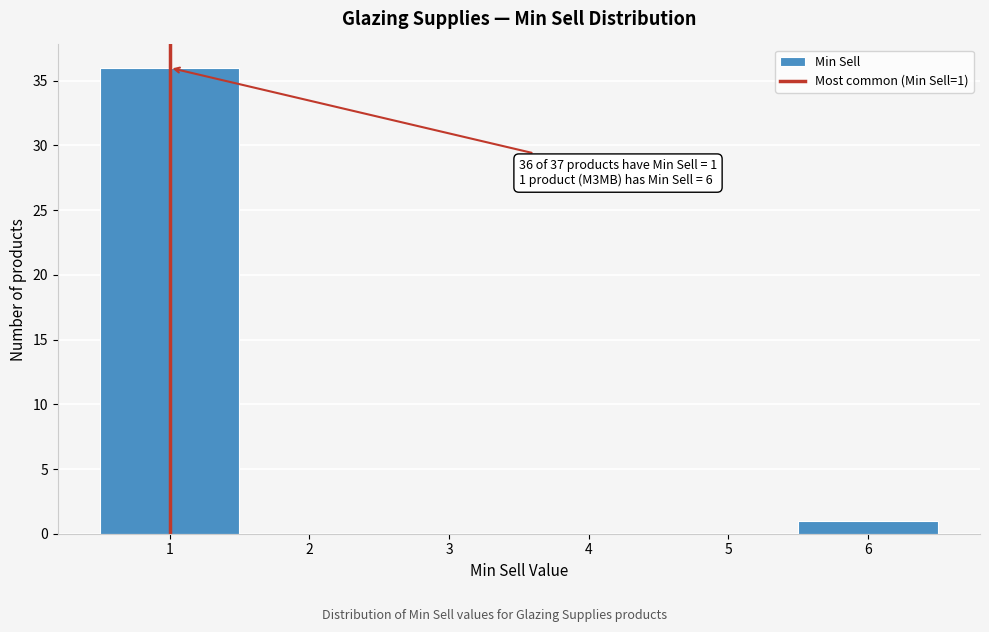

Over which range of the x-axis is the bar tallest?

0.5 to 1.5